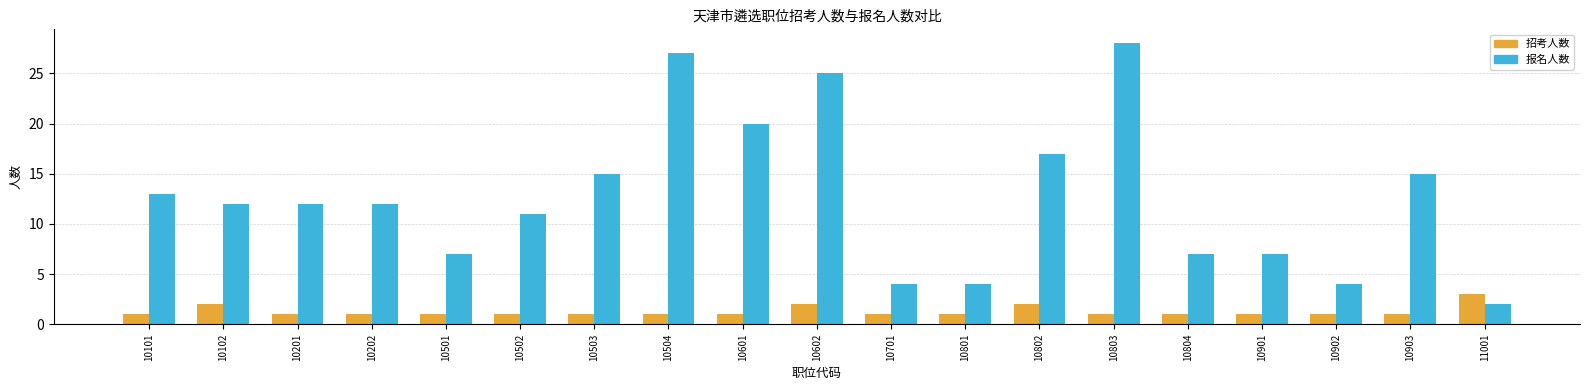

Is it true that 招考人数 equals 1 at 10804?

True